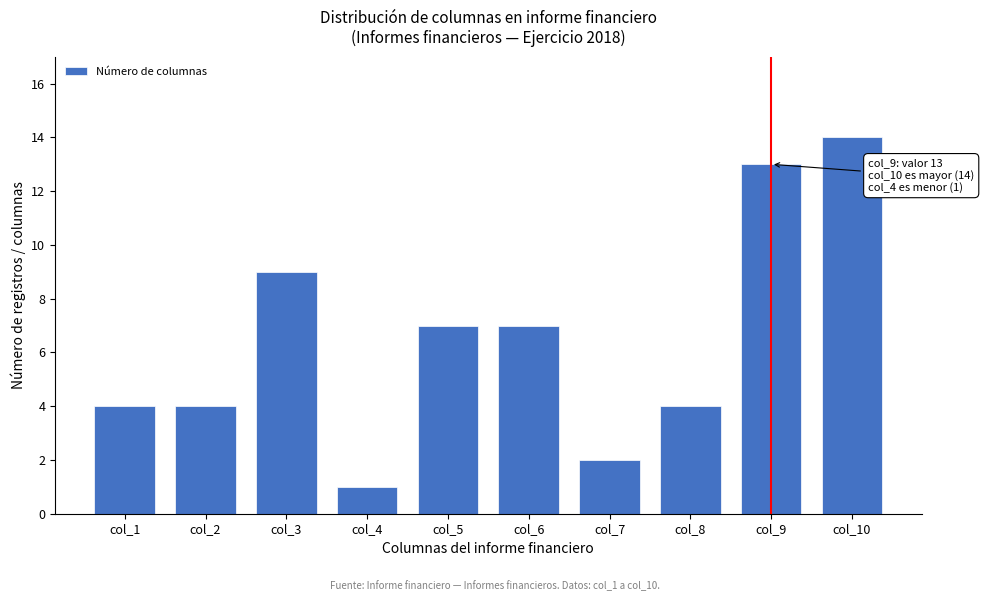

Reading left to right, extract all data points from this chart.

col_1=4	col_2=4	col_3=9	col_4=1	col_5=7	col_6=7	col_7=2	col_8=4	col_9=13	col_10=14